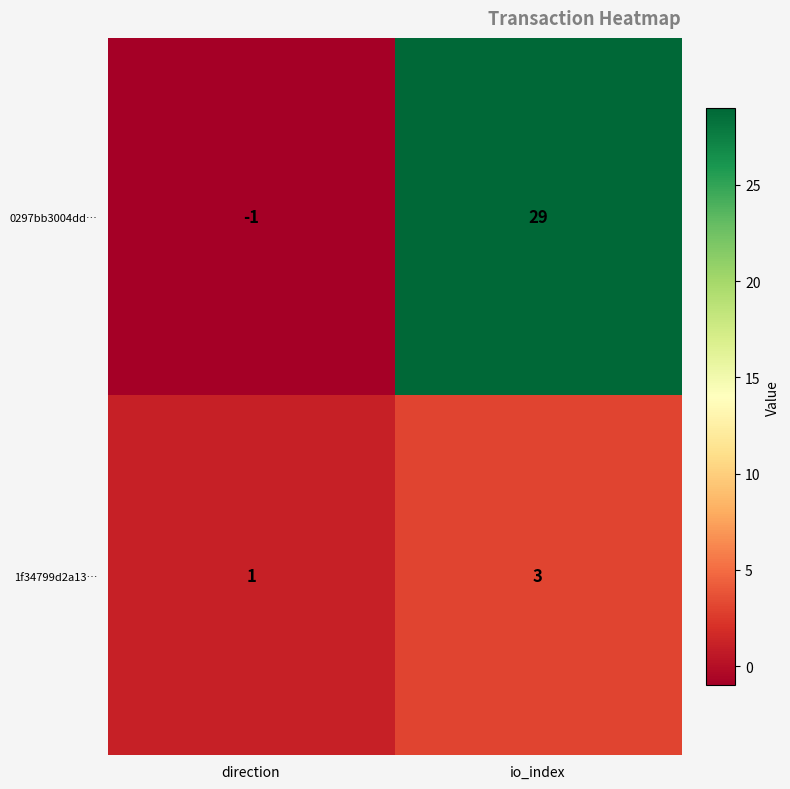

What is the greatest value displayed?

29